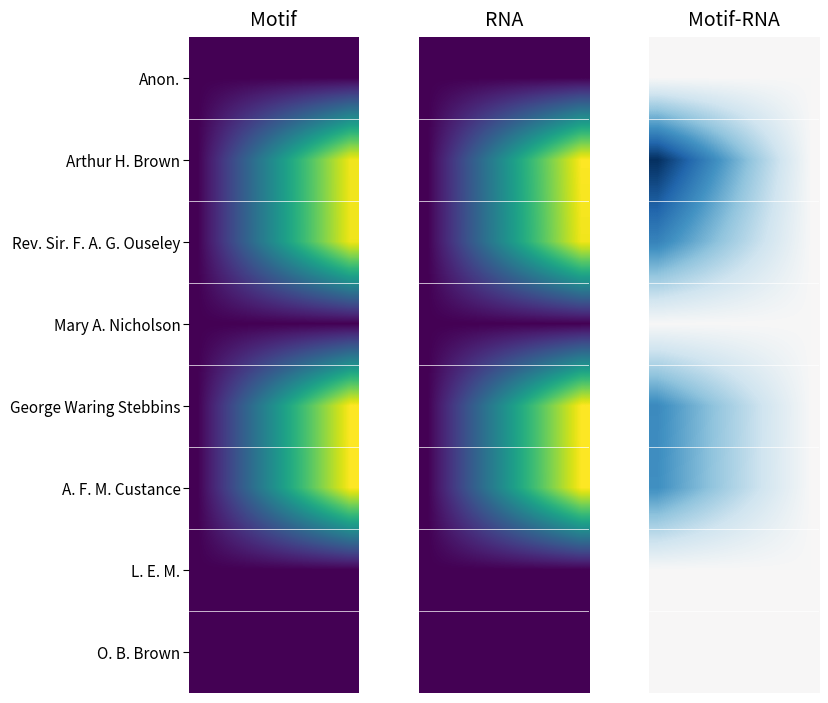

What is the spread (max minus min) of values at 0?

96.0